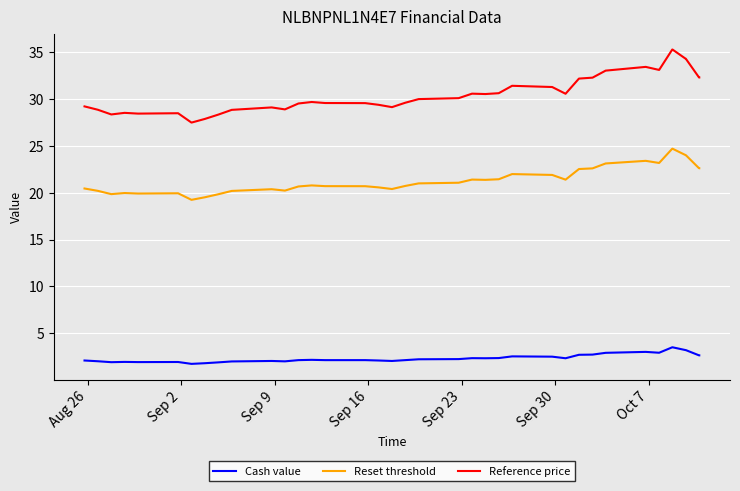

List the series in order of their overall mean, highest first.

Reference price, Reset threshold, Cash value